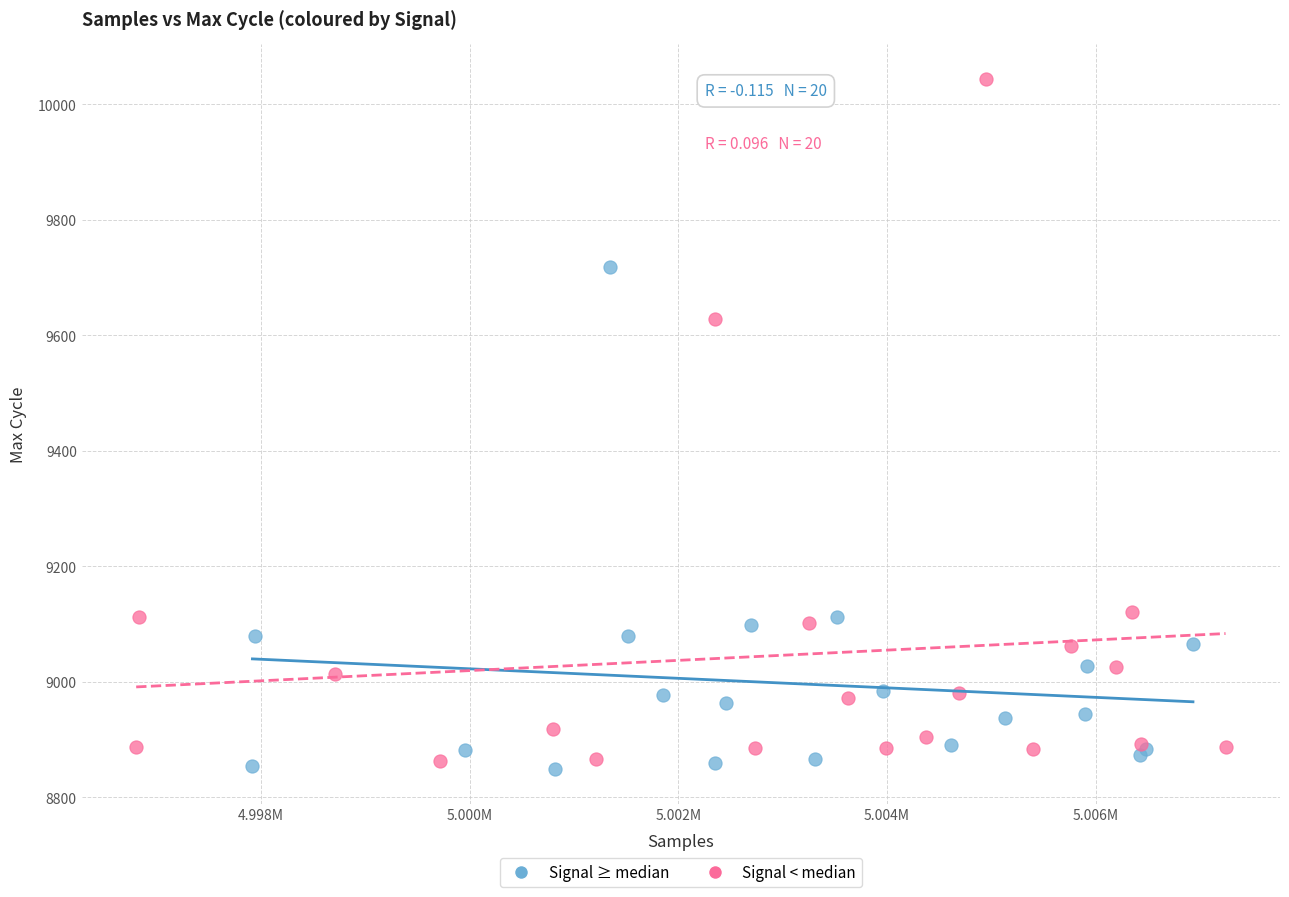

Which series has the widest spread of Y values?

Signal < median